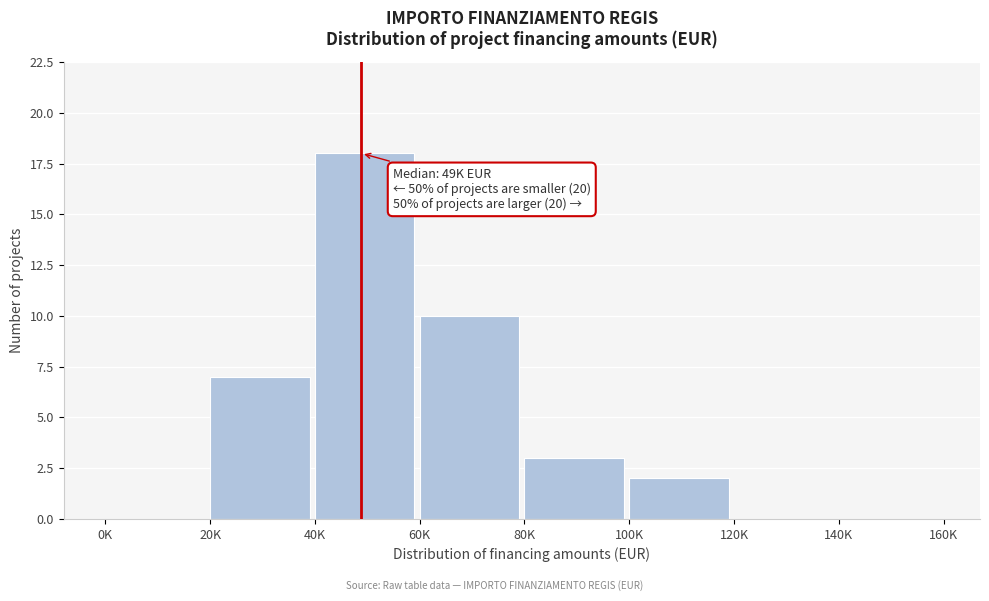

Reading right to left, extract all data points from this chart.

140K=0	120K=0	100K=2	80K=3	60K=10	40K=18	20K=7	0K=0